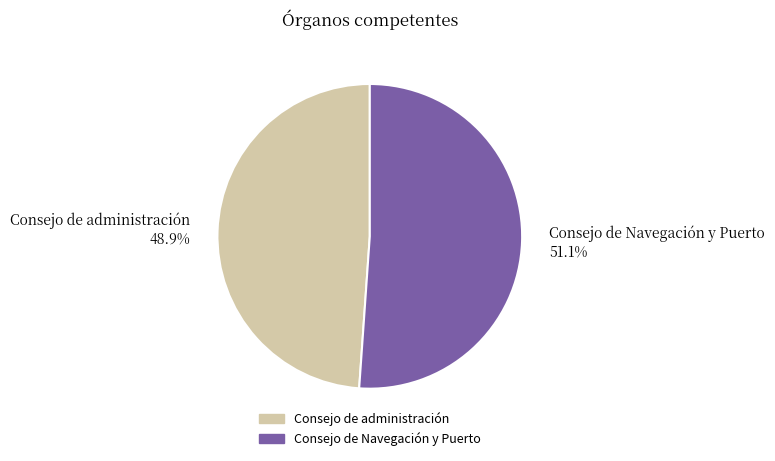

True or false: Consejo de Navegación y Puerto accounts for 40% of the total.

False